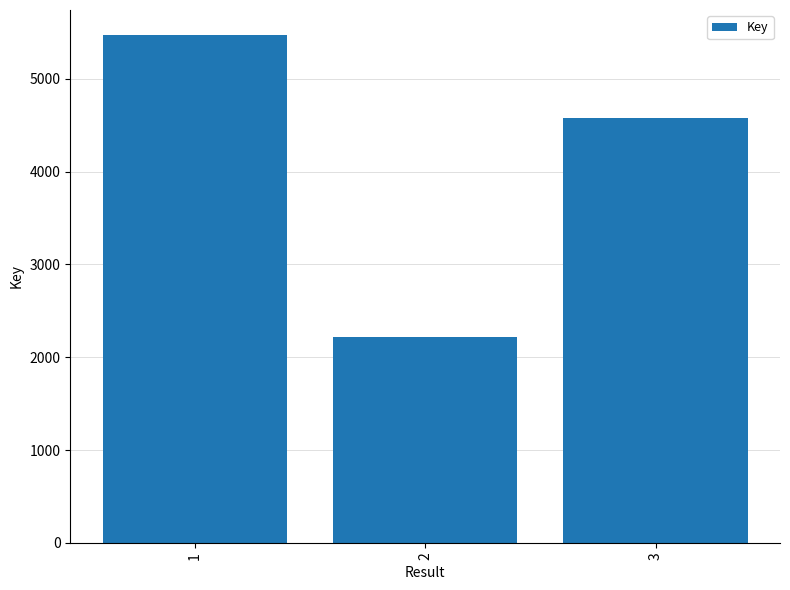

What is the value of the 1st bar from the left?

5466